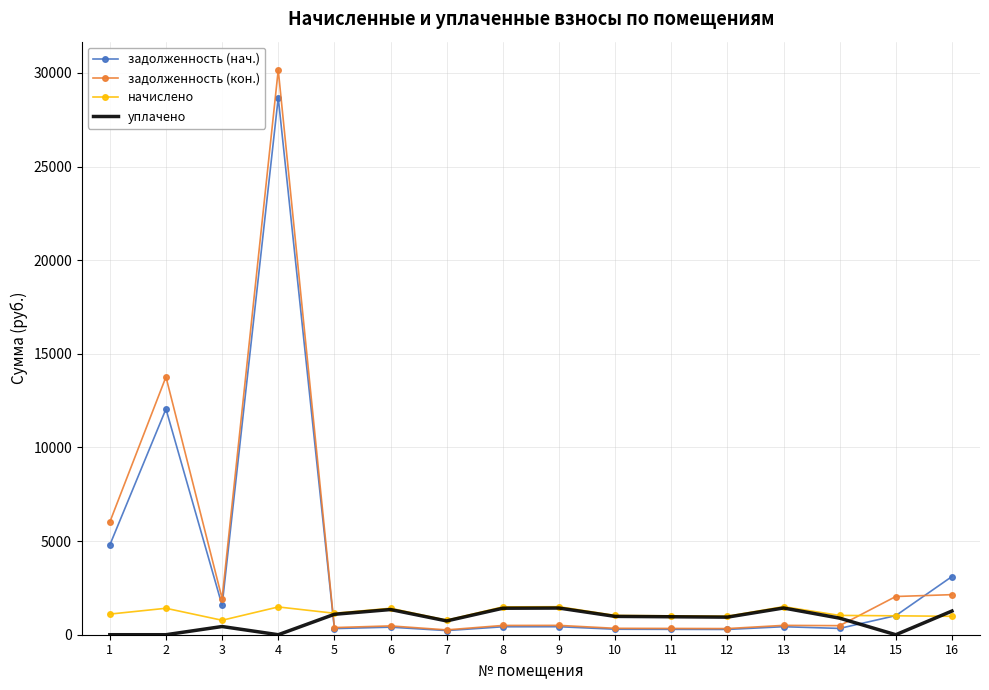

At which category is the sum across all series the highest?

4